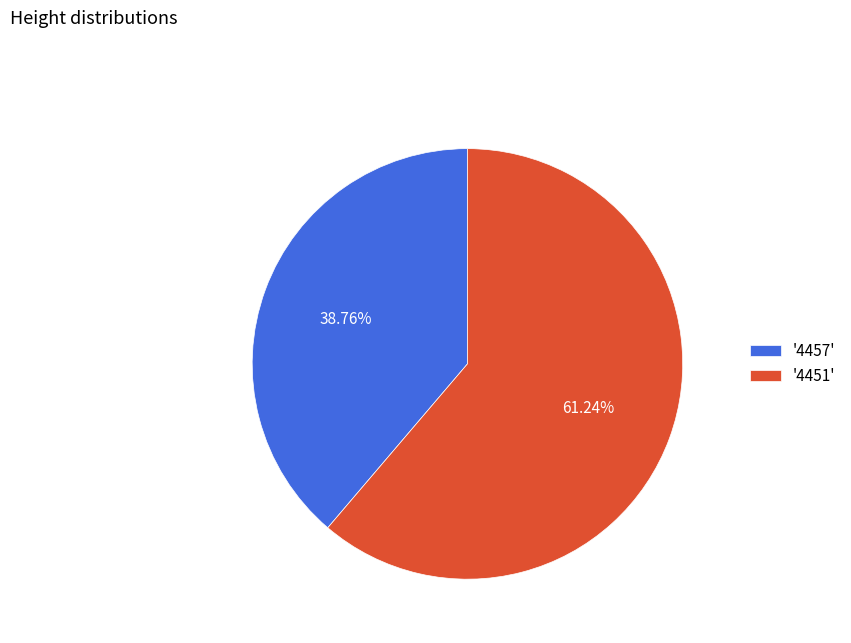

What is the ratio of the value at '4451' to the value at '4457'?

1.6